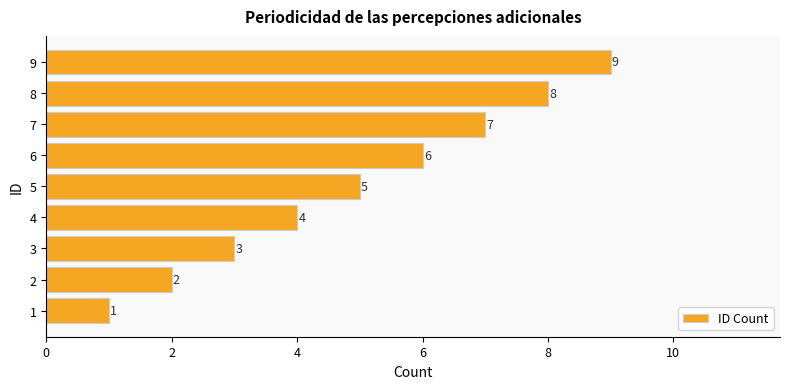

Rank the categories by value from lowest to highest.

1, 2, 3, 4, 5, 6, 7, 8, 9